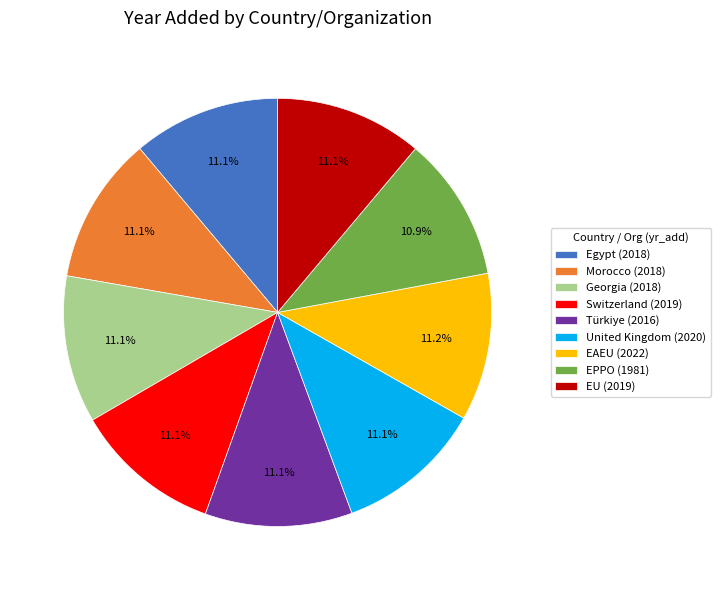

What is the ratio of the value at Georgia (2018) to the value at EU (2019)?

1.0